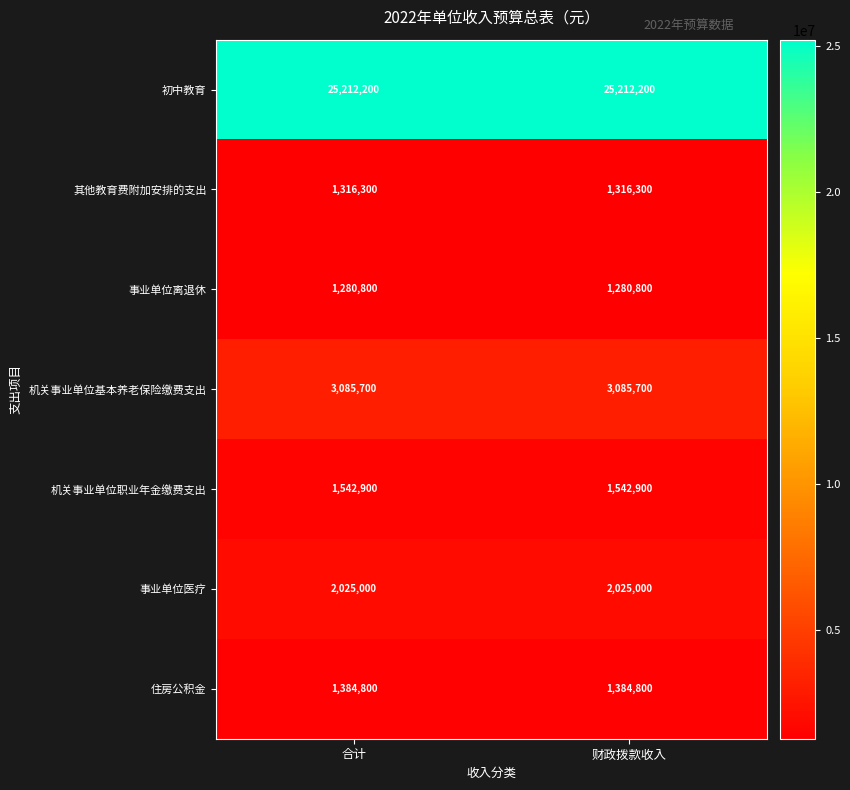

List the series in order of their peak value, highest first.

初中教育, 机关事业单位基本养老保险缴费支出, 事业单位医疗, 机关事业单位职业年金缴费支出, 住房公积金, 其他教育费附加安排的支出, 事业单位离退休